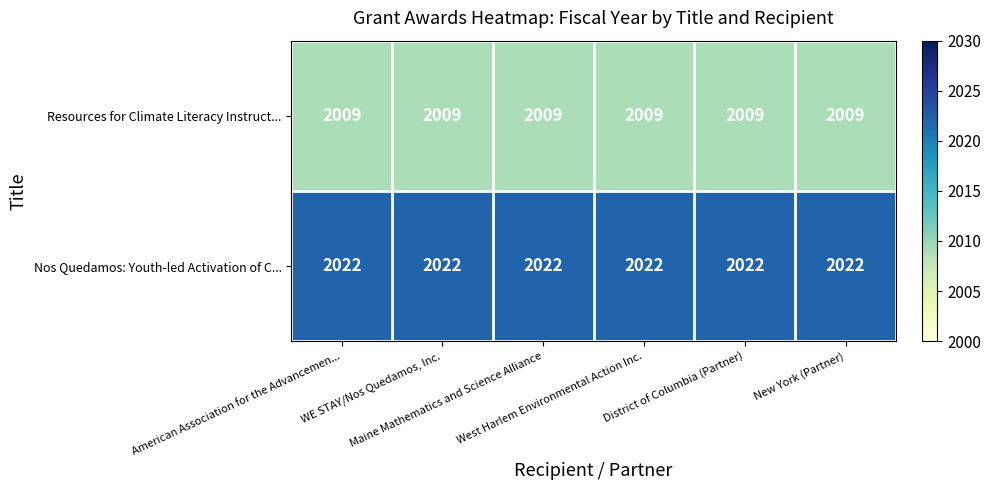

What is the maximum value shown in the chart?

2022